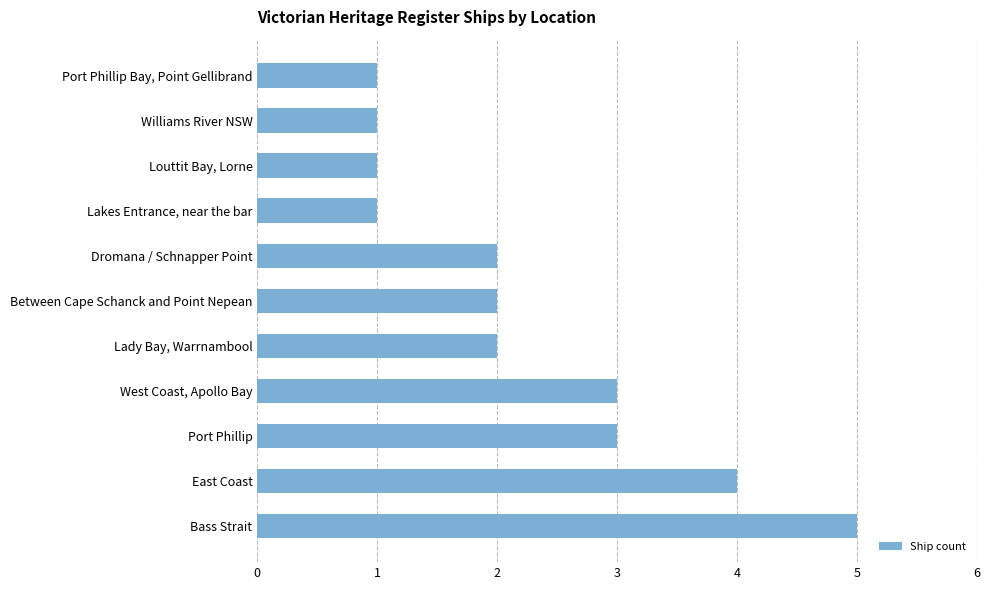

How many values are between 1 and 3?

9